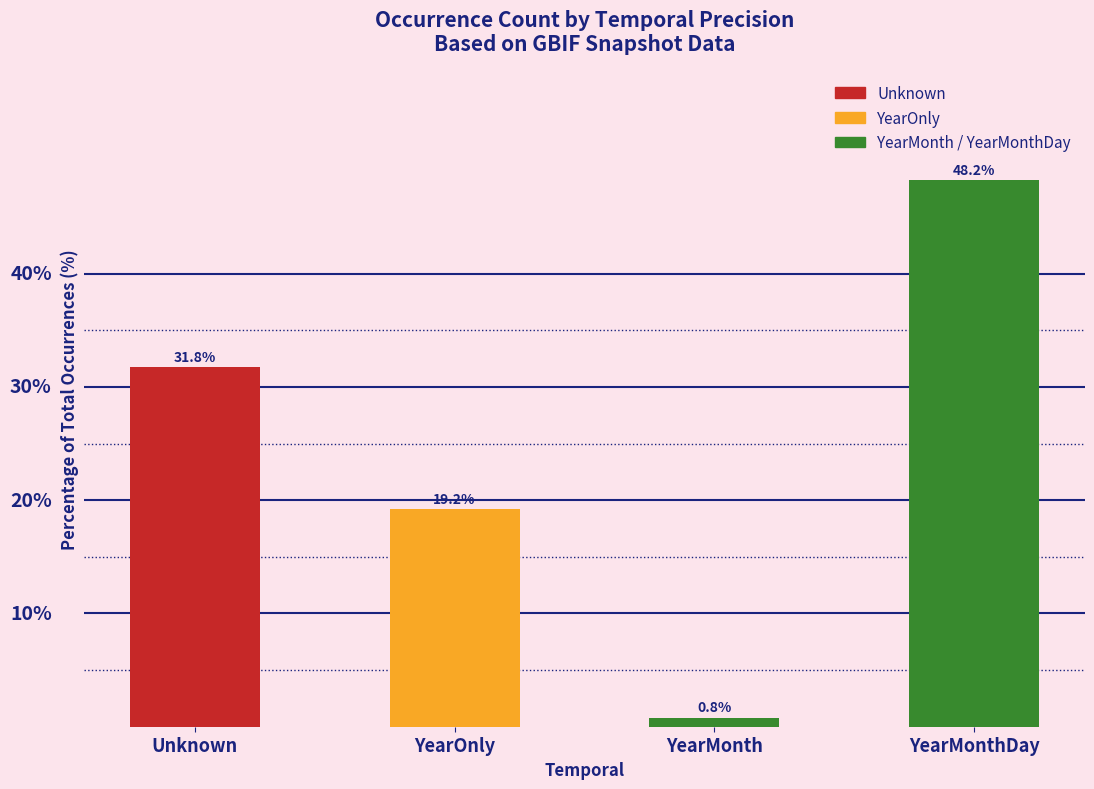

Are the bars horizontal?

No